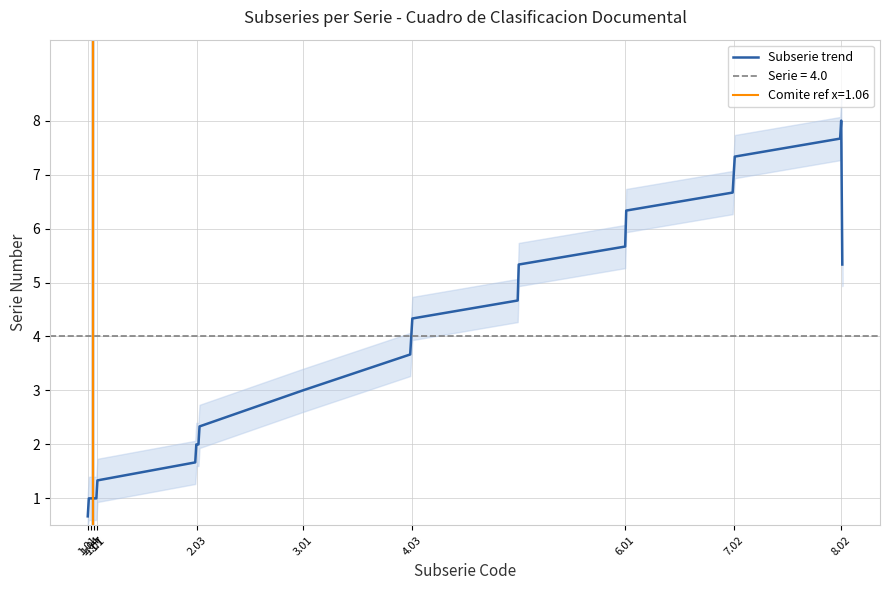

What is the minimum value for Subserie trend?

0.7